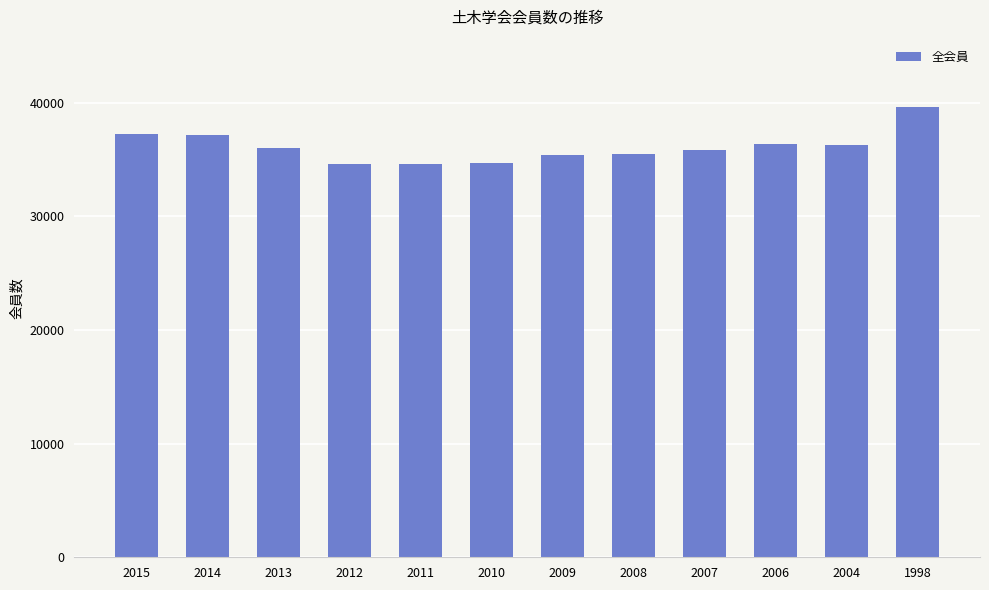

What is the ratio of the value at 2013 to the value at 2009?

1.0